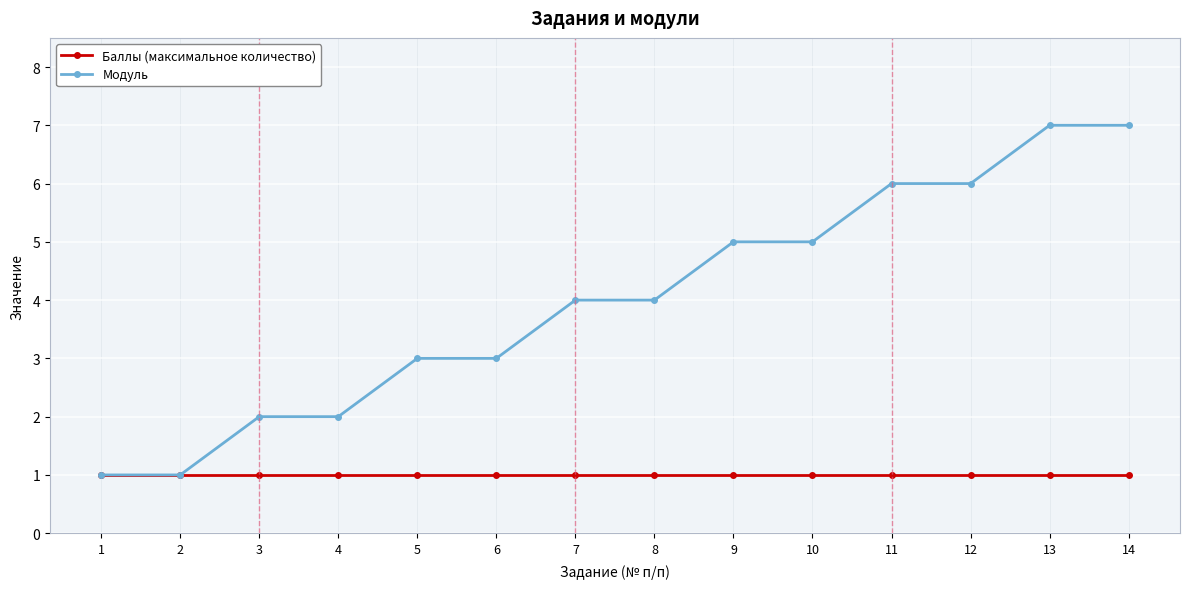

Rank the series by their average value, from highest to lowest.

Модуль, Баллы (максимальное количество)